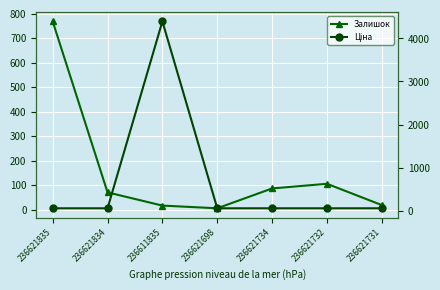

At which category does Залишок reach its first local valley?

236621698